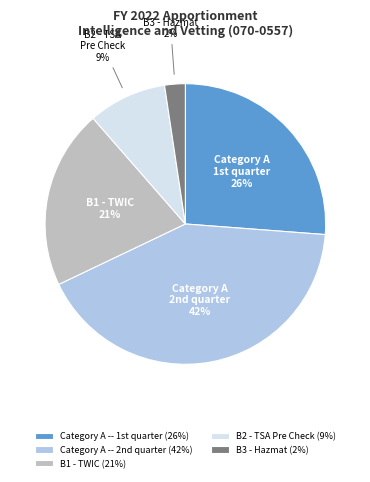

Between B1 - TWIC (21%) and B2 - TSA Pre Check (9%), which is larger?

B1 - TWIC (21%)